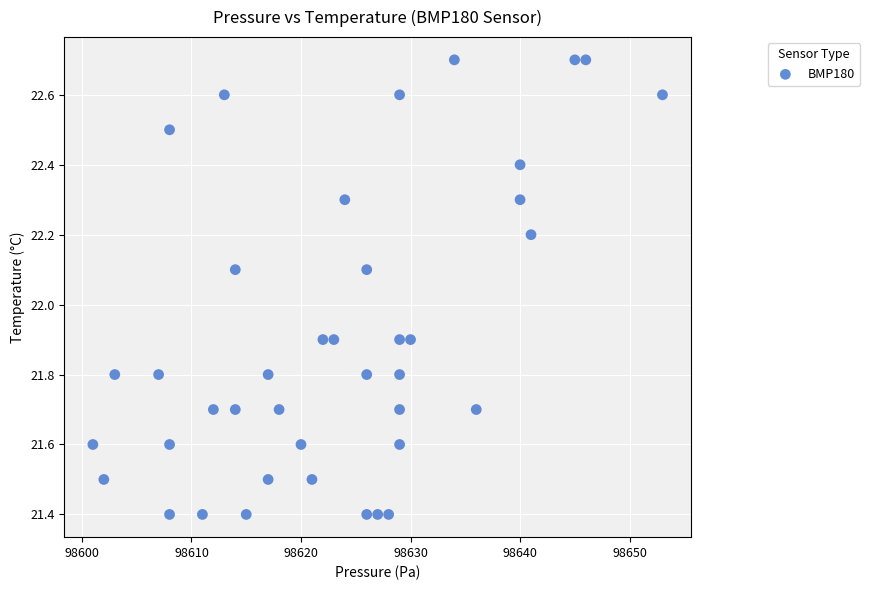

What is the range of Y values (max minus min)?

1.3